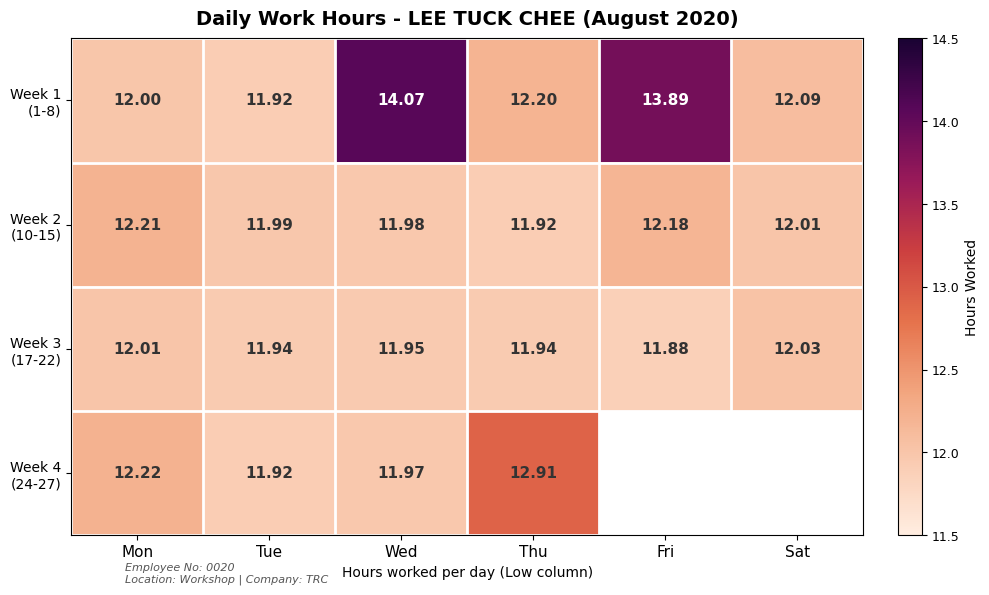

Between Mon and Thu, which series saw the biggest shift?

Week 4 (24-27)